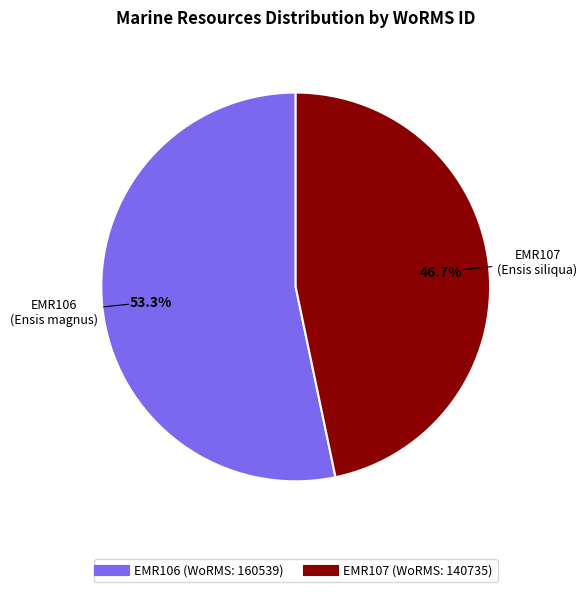

The EMR107 slice represents 47% of the pie. True or false?

True